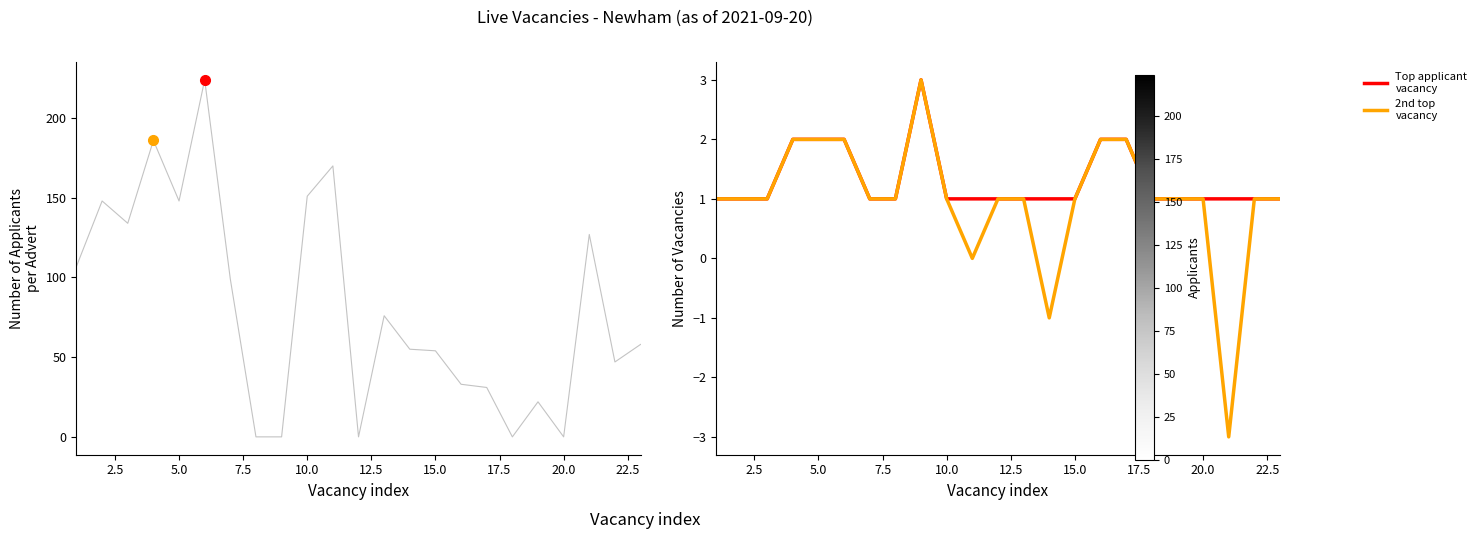

The Number of Applicants per Advert series shows 52 at 5.0. True or false?

False